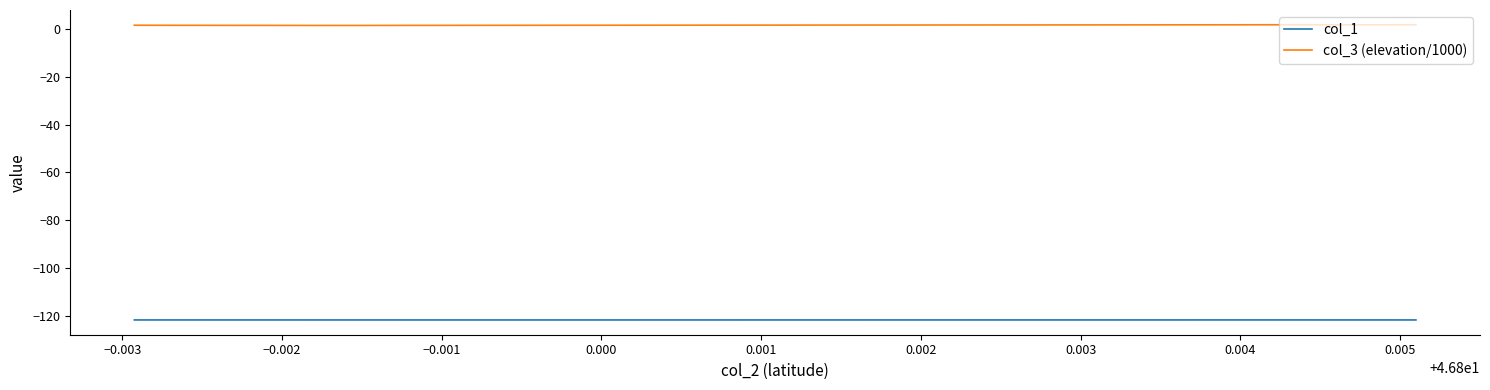

True or false: col_3 (elevation/1000) and col_1 cross at least once.

False